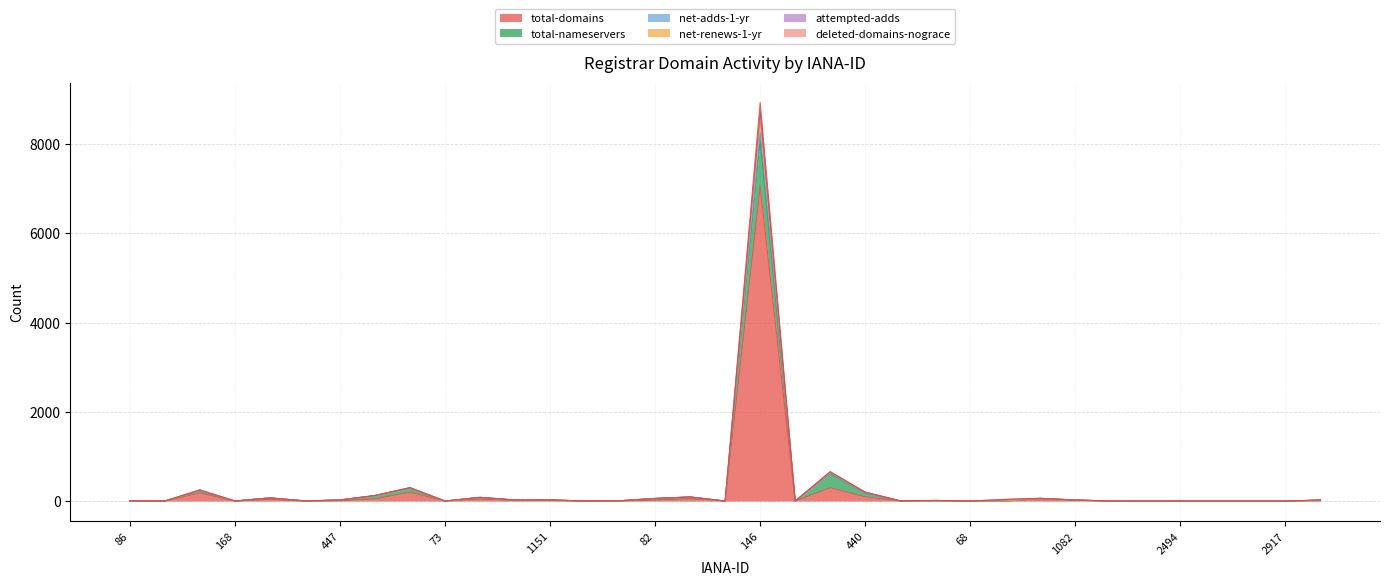

What is the average value of the net-renews-1-yr series?

302